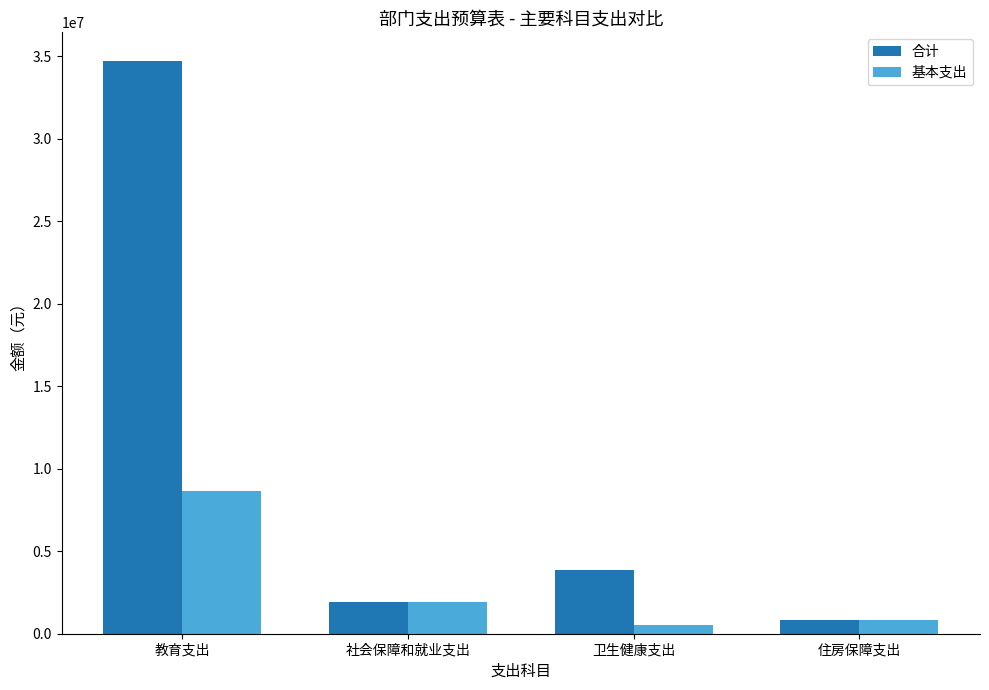

Which series has the largest total across all categories?

合计